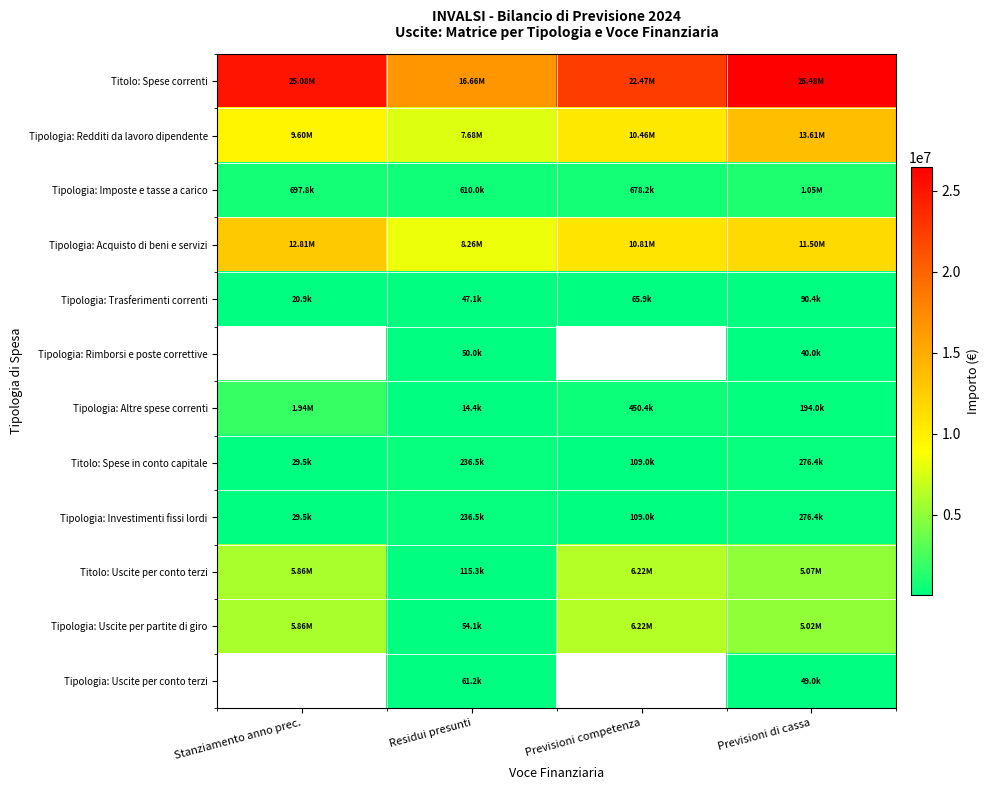

The Tipologia: Imposte e tasse a carico series shows 908131.5 at Residui presunti. True or false?

False